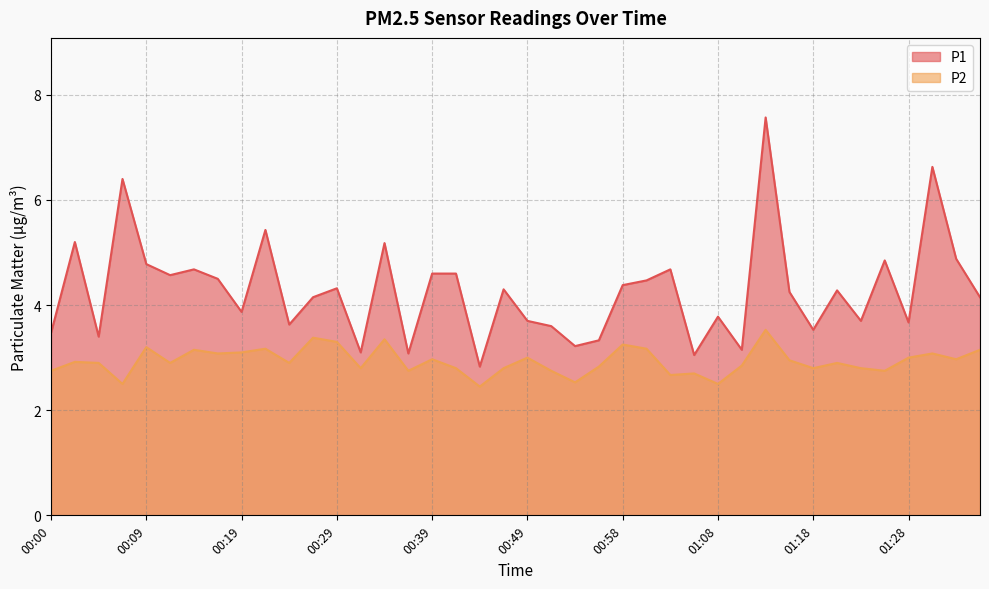

Which series has the largest total across all categories?

P1